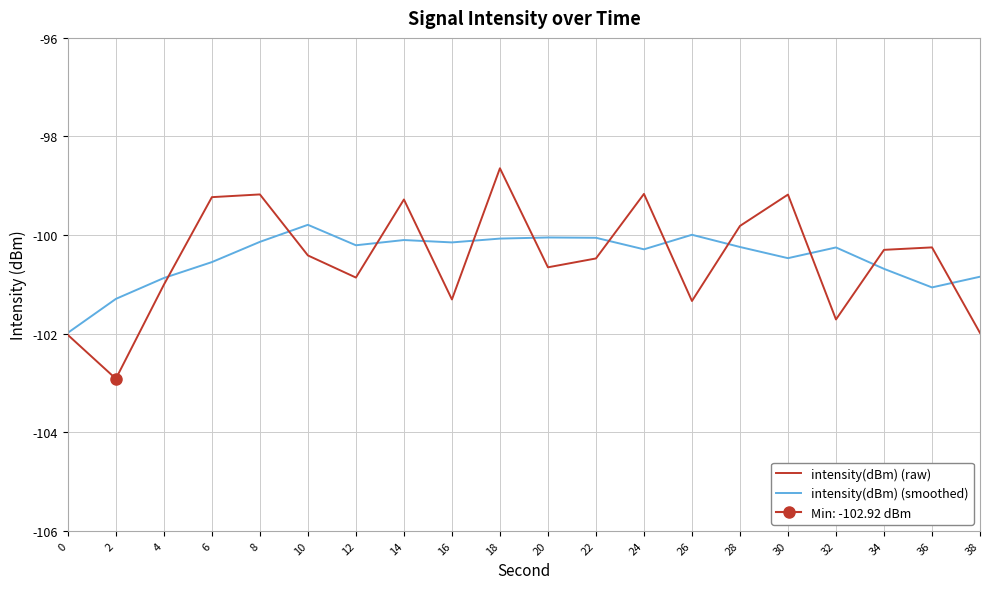

What is the approximate value of intensity(dBm) (raw) at 26?

-101.3